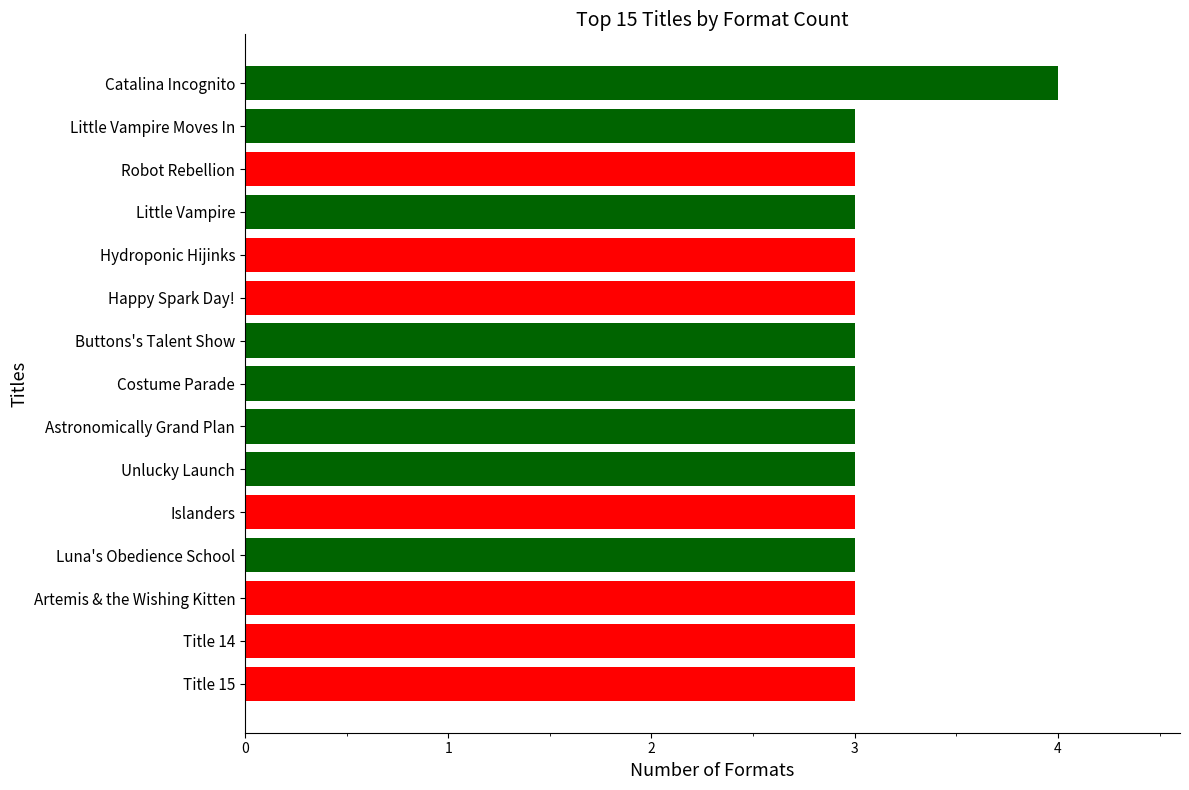

Does the chart contain any negative values?

No